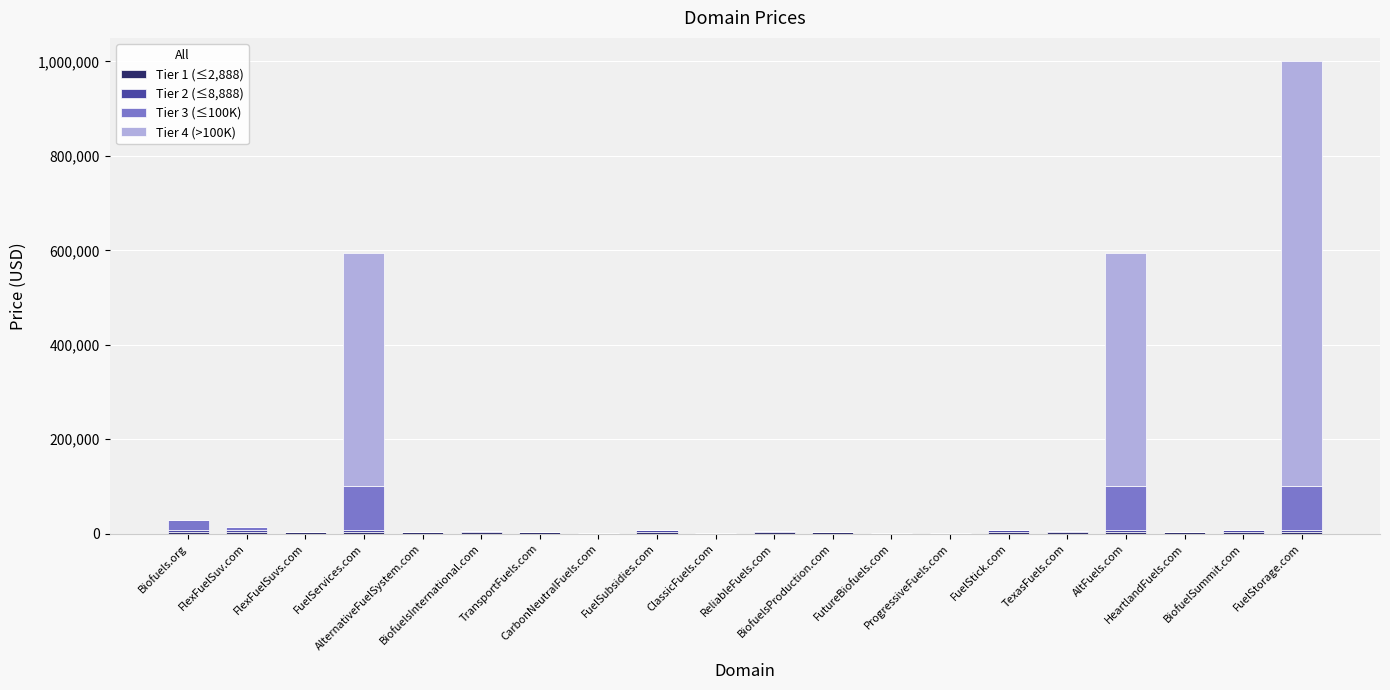

How many data points does each series have?

20